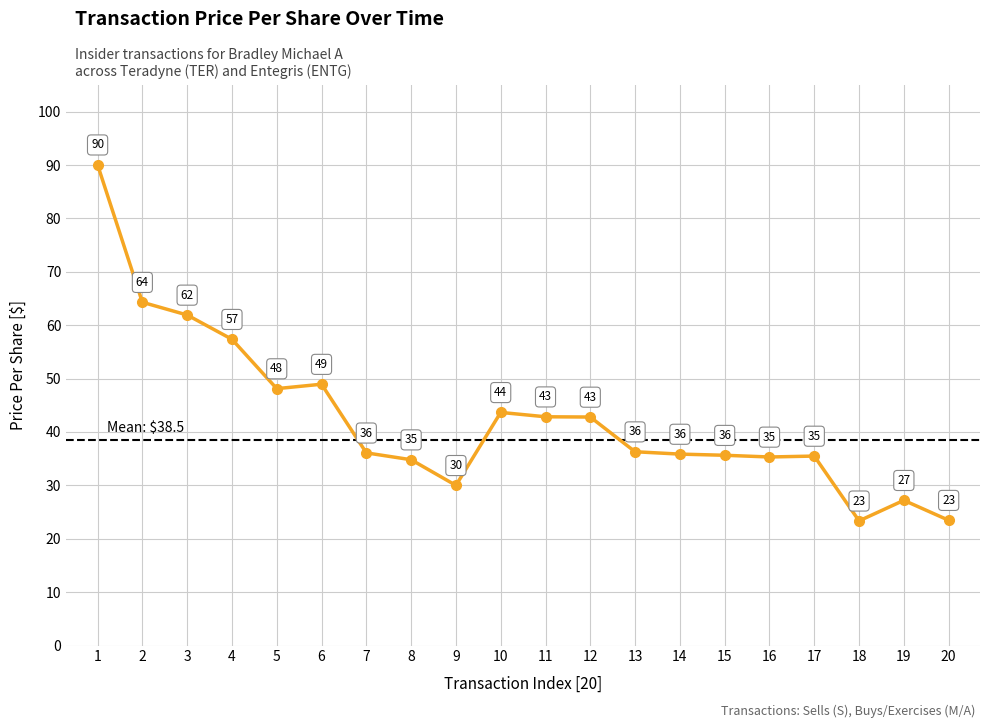

What is the smallest value displayed?

23.4